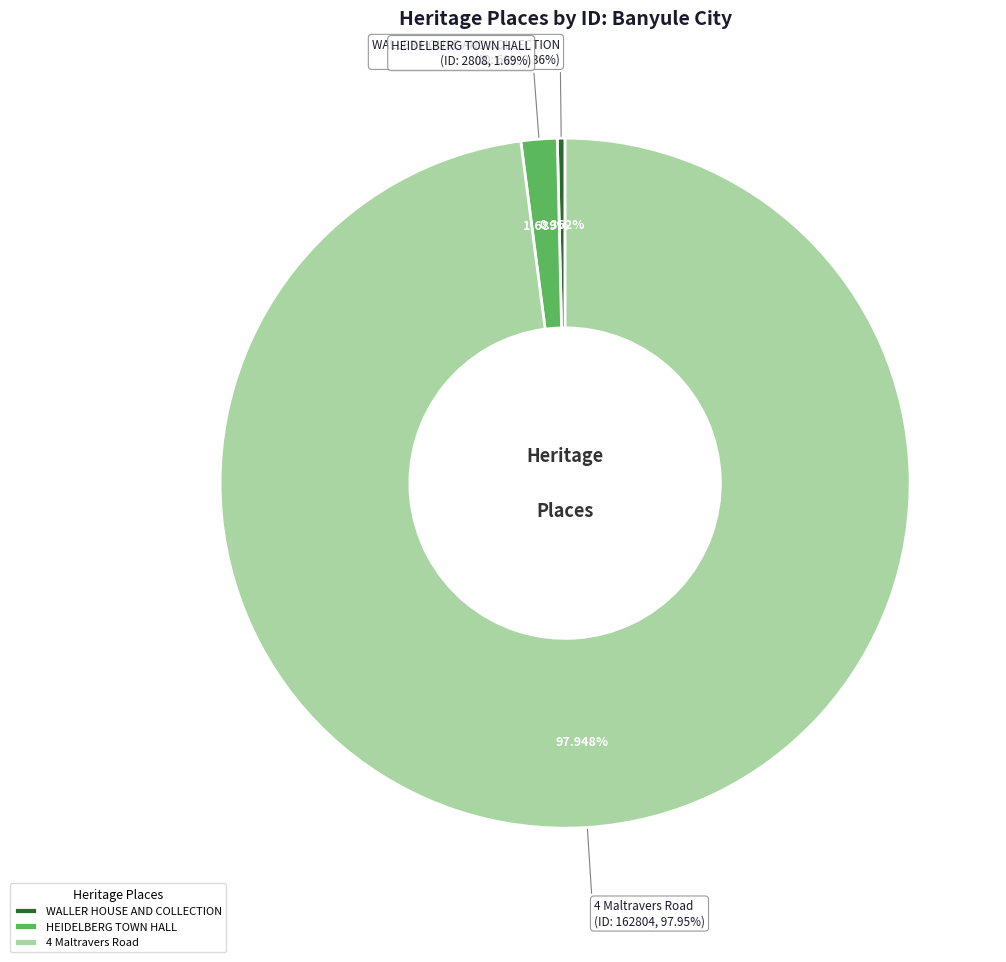

Approximately how many times larger is the value at WALLER HOUSE AND COLLECTION compared to HEIDELBERG TOWN HALL?

0.2